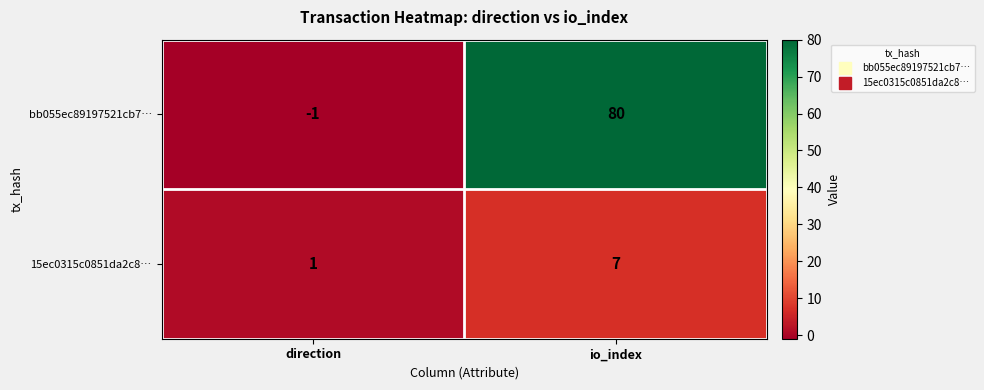

At which label is bb055ec89197521cb7… closest to 39?

direction